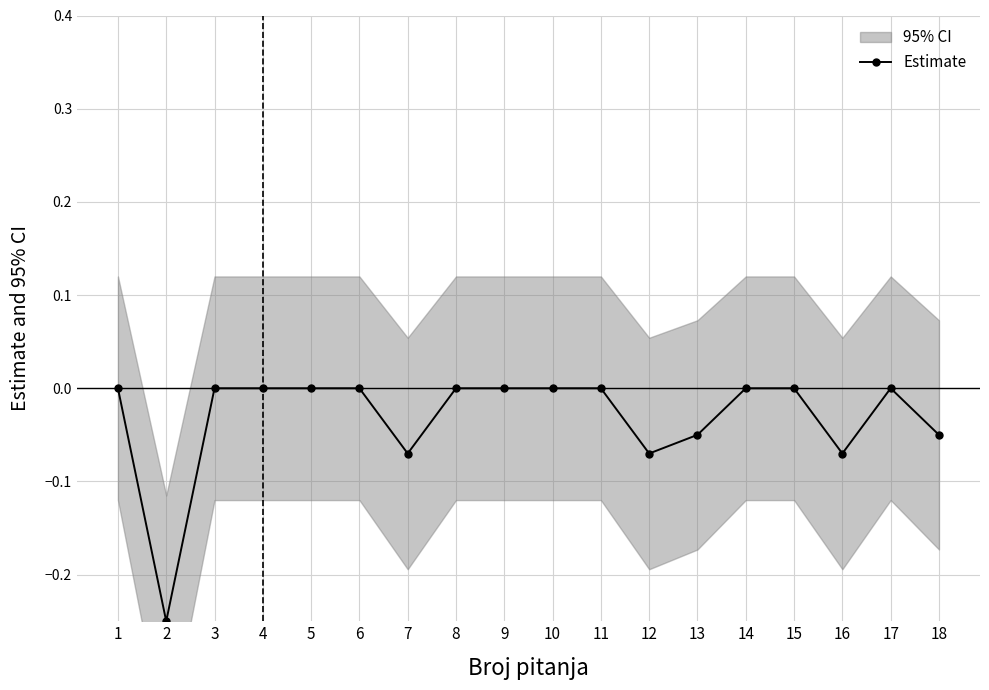

Which has a higher value, 1 or 10?

1